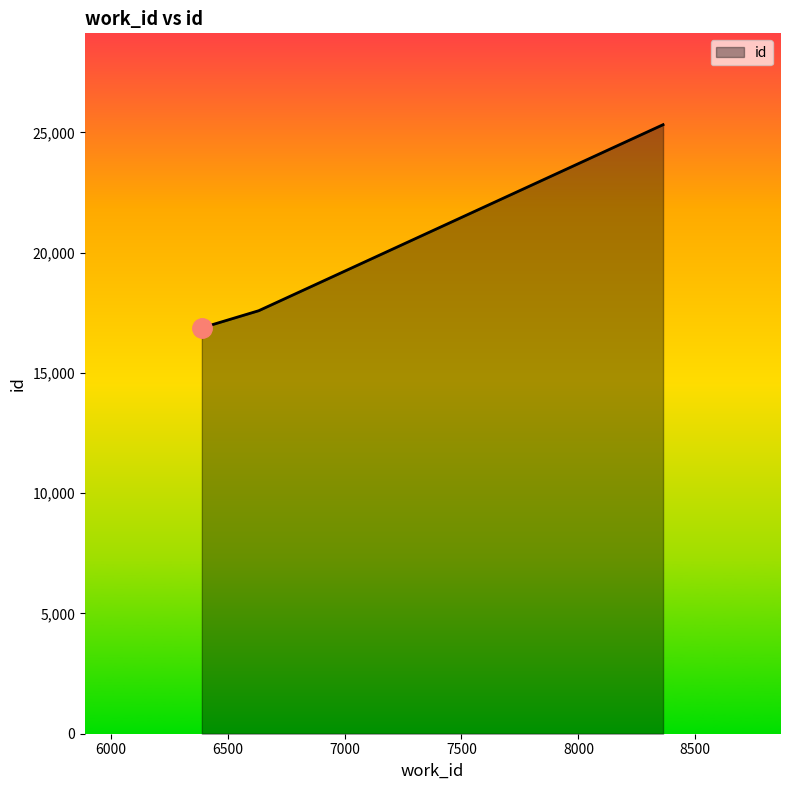

What is the sum of all values?

59778